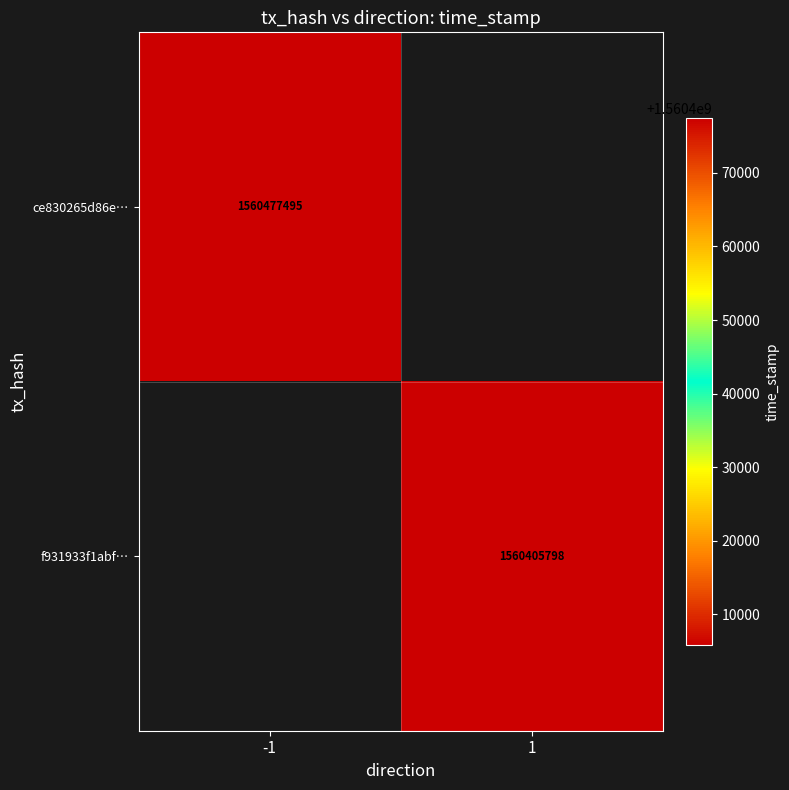

Count the number of categories in the chart.

2